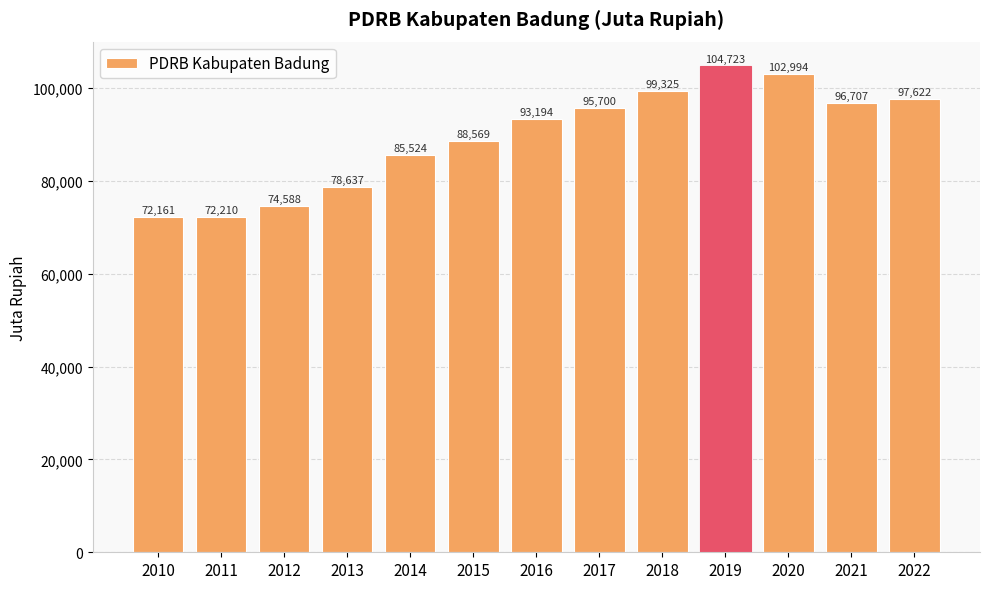

Approximately how many times larger is the value at 2018 compared to 2021?

1.0